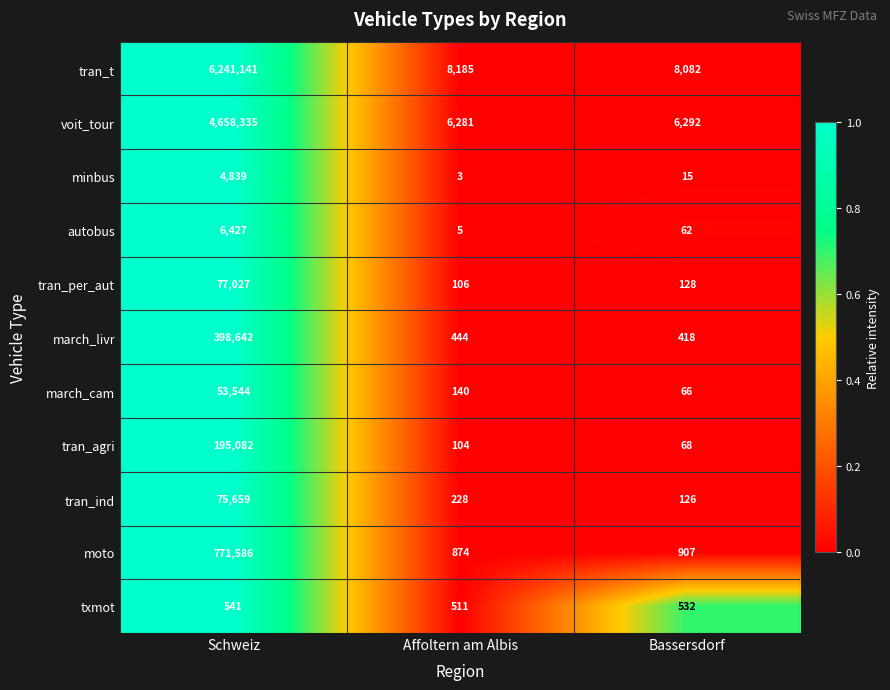

What is the total value across all series at Bassersdorf?

16696